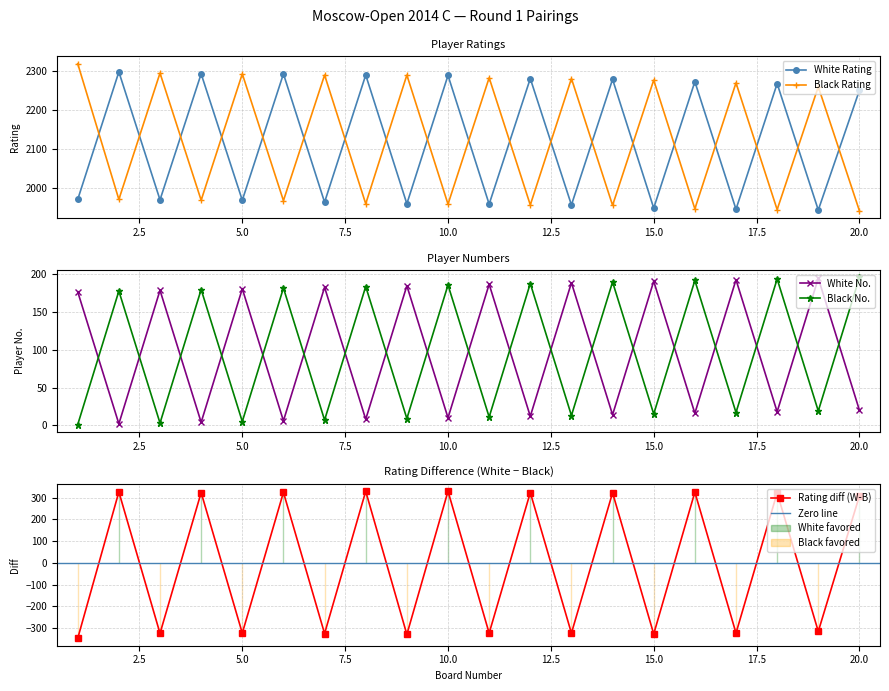

What is the difference between the Black No. values at 13 and 18?

181